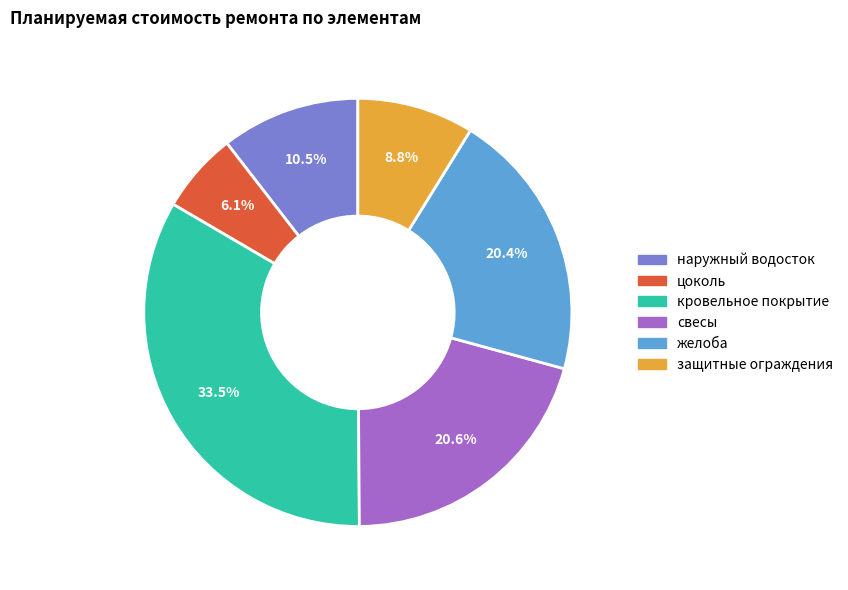

Which has a higher value, наружный водосток or цоколь?

наружный водосток